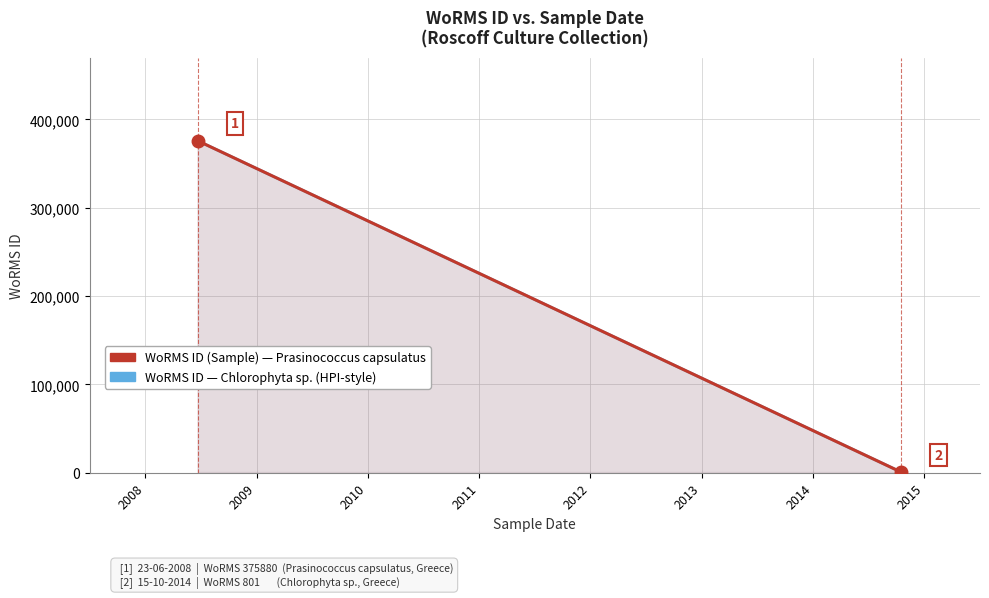

True or false: WoRMS ID (Sample) and WoRMS ID (Trend/HPI) intersect in this chart.

False